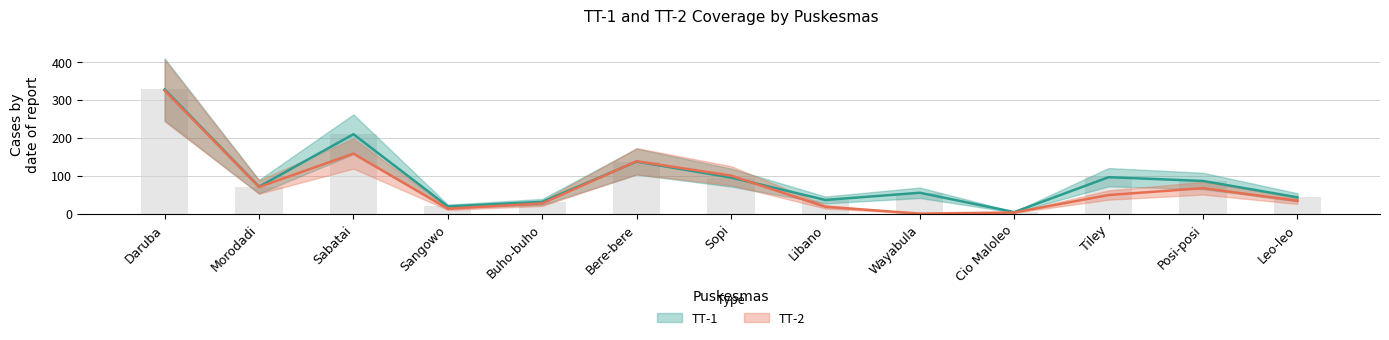

What is the average value of the TT-1 series?

93